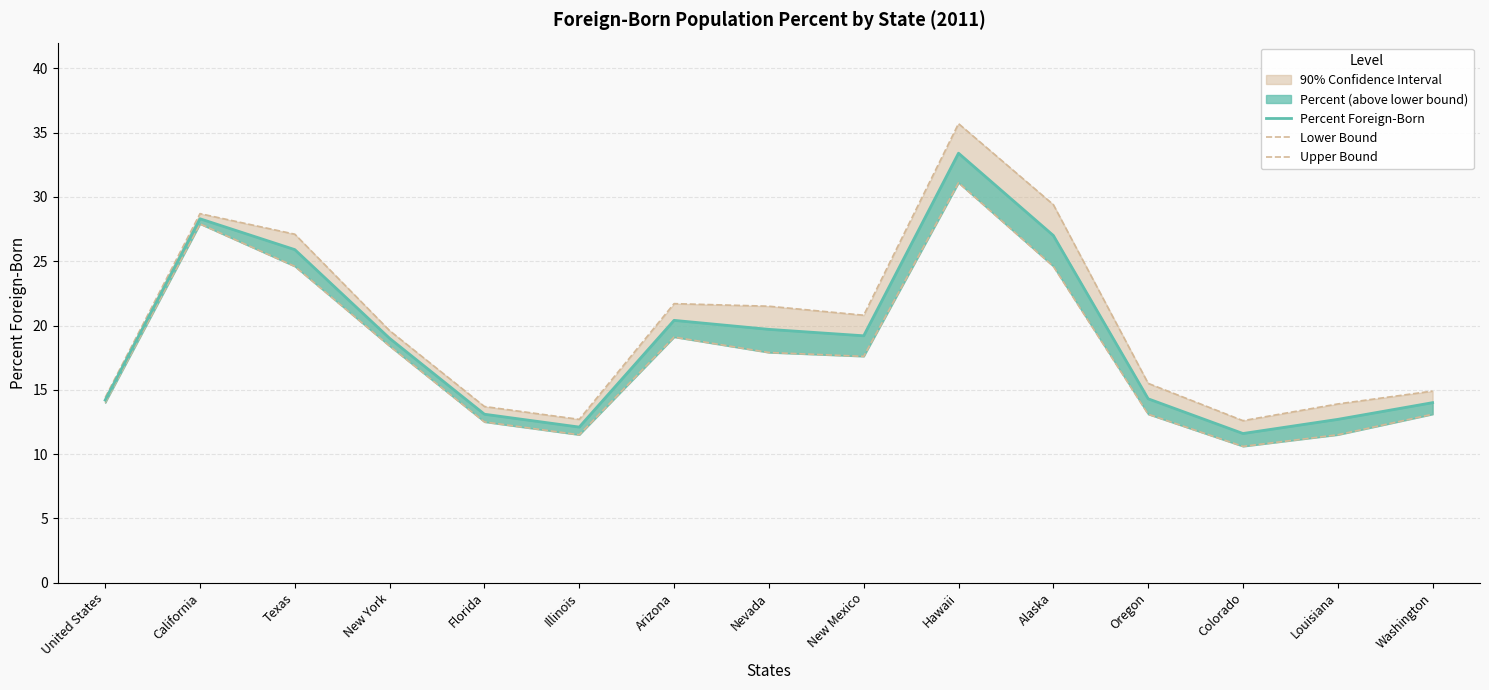

At how many categories does at least one series exceed 24?

4